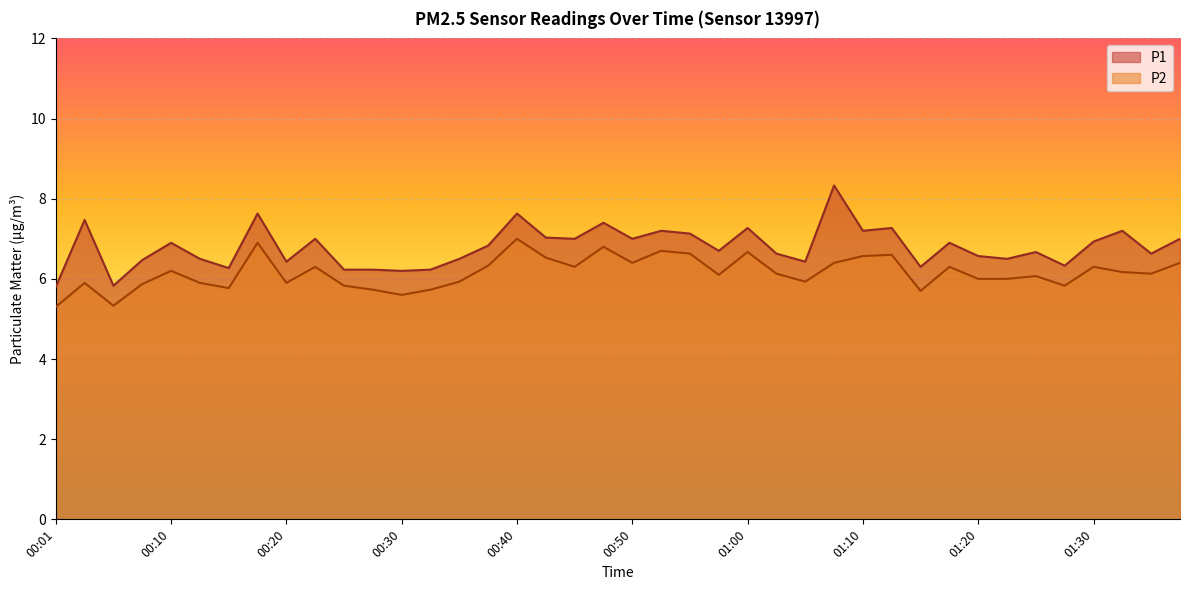

What is the minimum value shown in the chart?

5.3